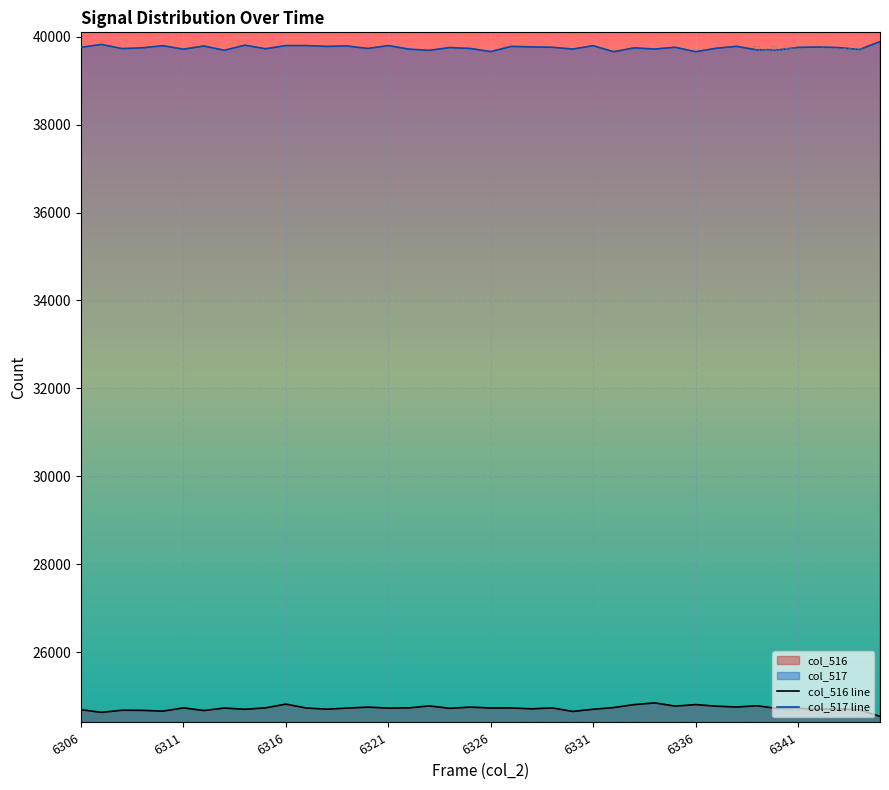

At which label does col_517 line first exceed 39754?

6306